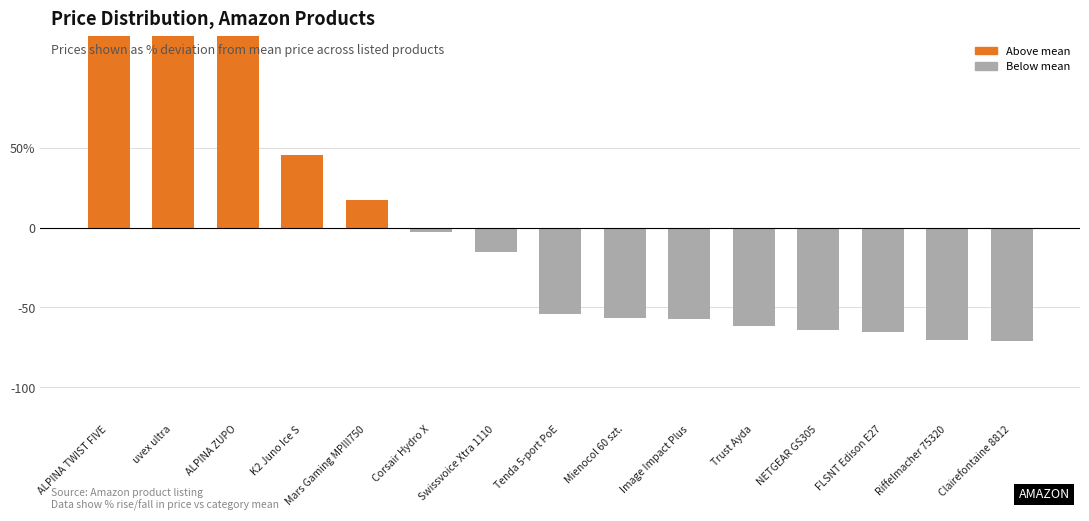

At which label is the value closest to 57?

K2 Juno Ice S